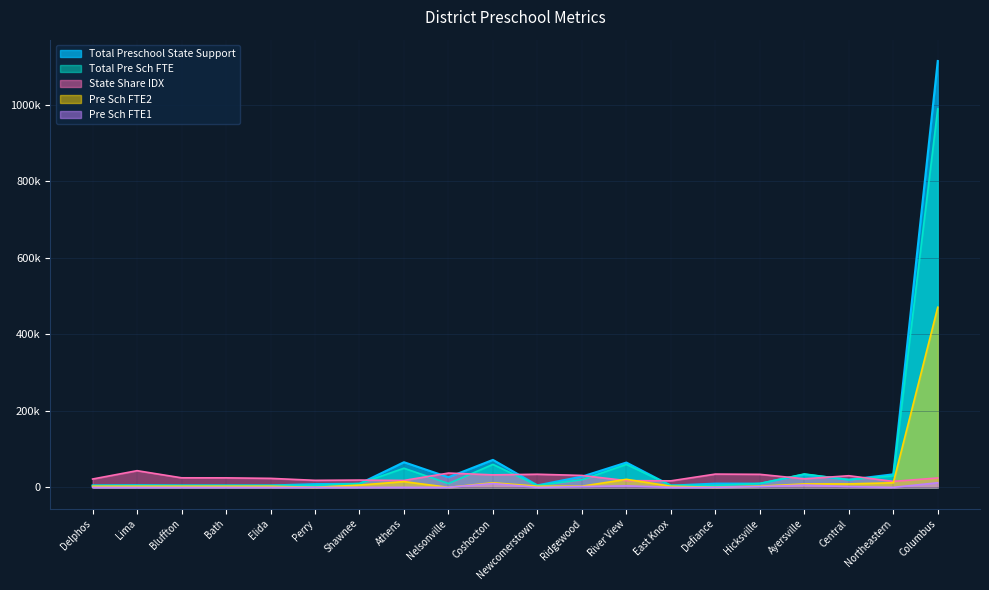

What is the sum of all State Share IDX values?

525900.0